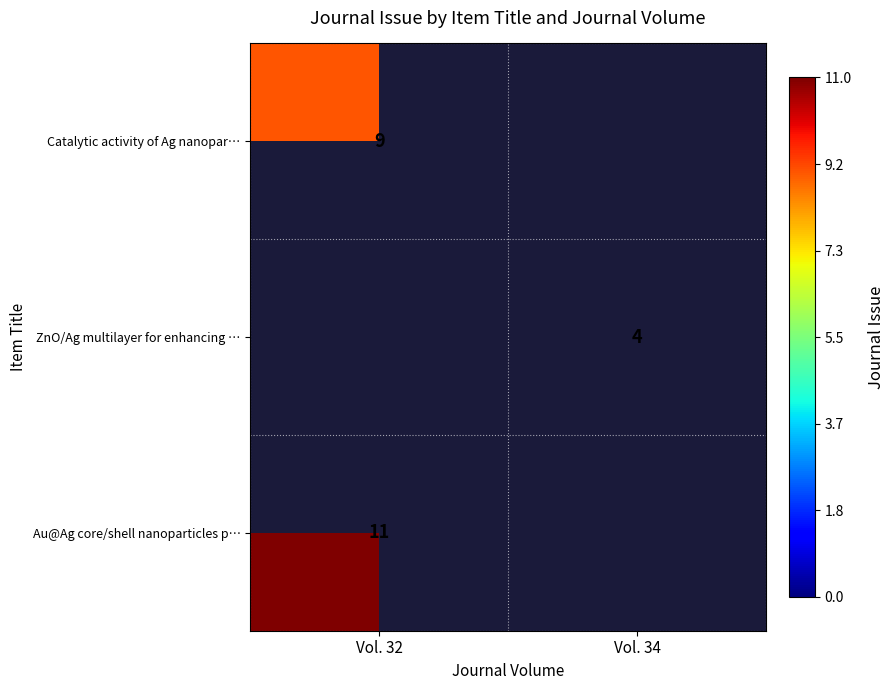

The ZnO/Ag multilayer for enhancing … series shows 6 at Vol. 34. True or false?

False